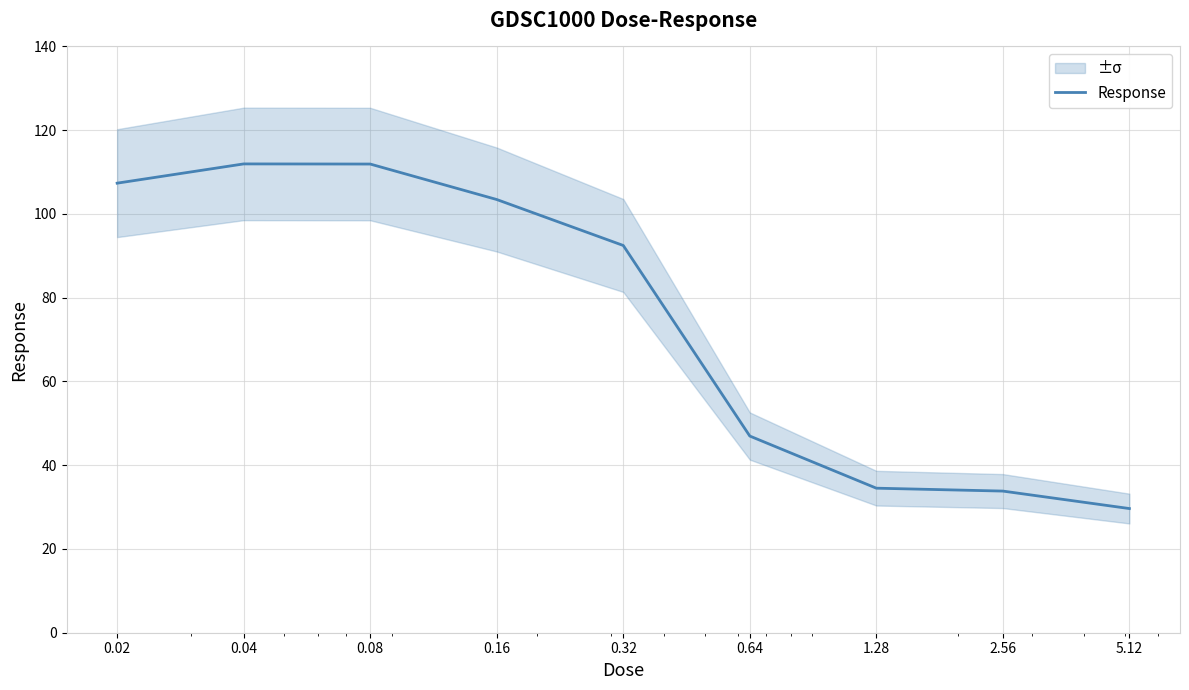

How many lines are shown in the chart?

1